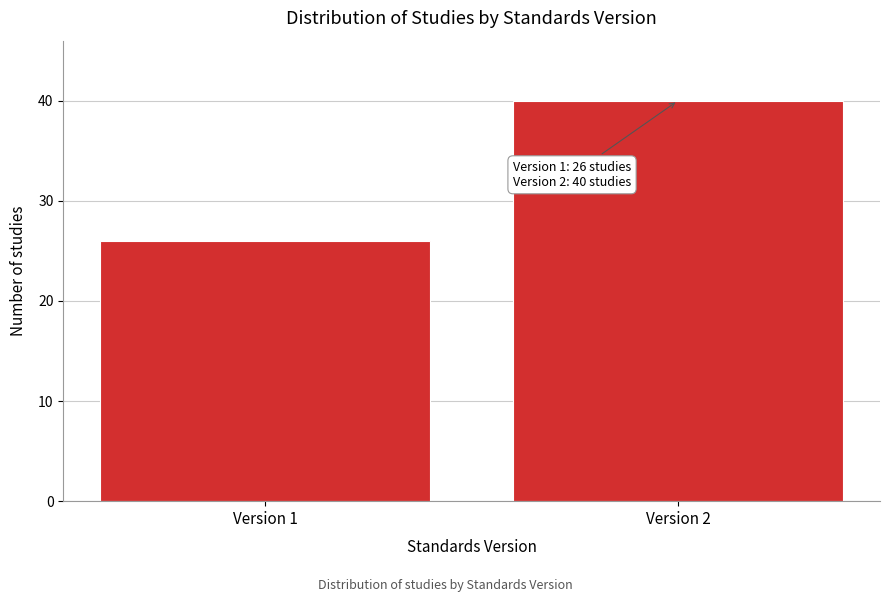

Reading left to right, transcribe all the data shown in this chart.

26	40